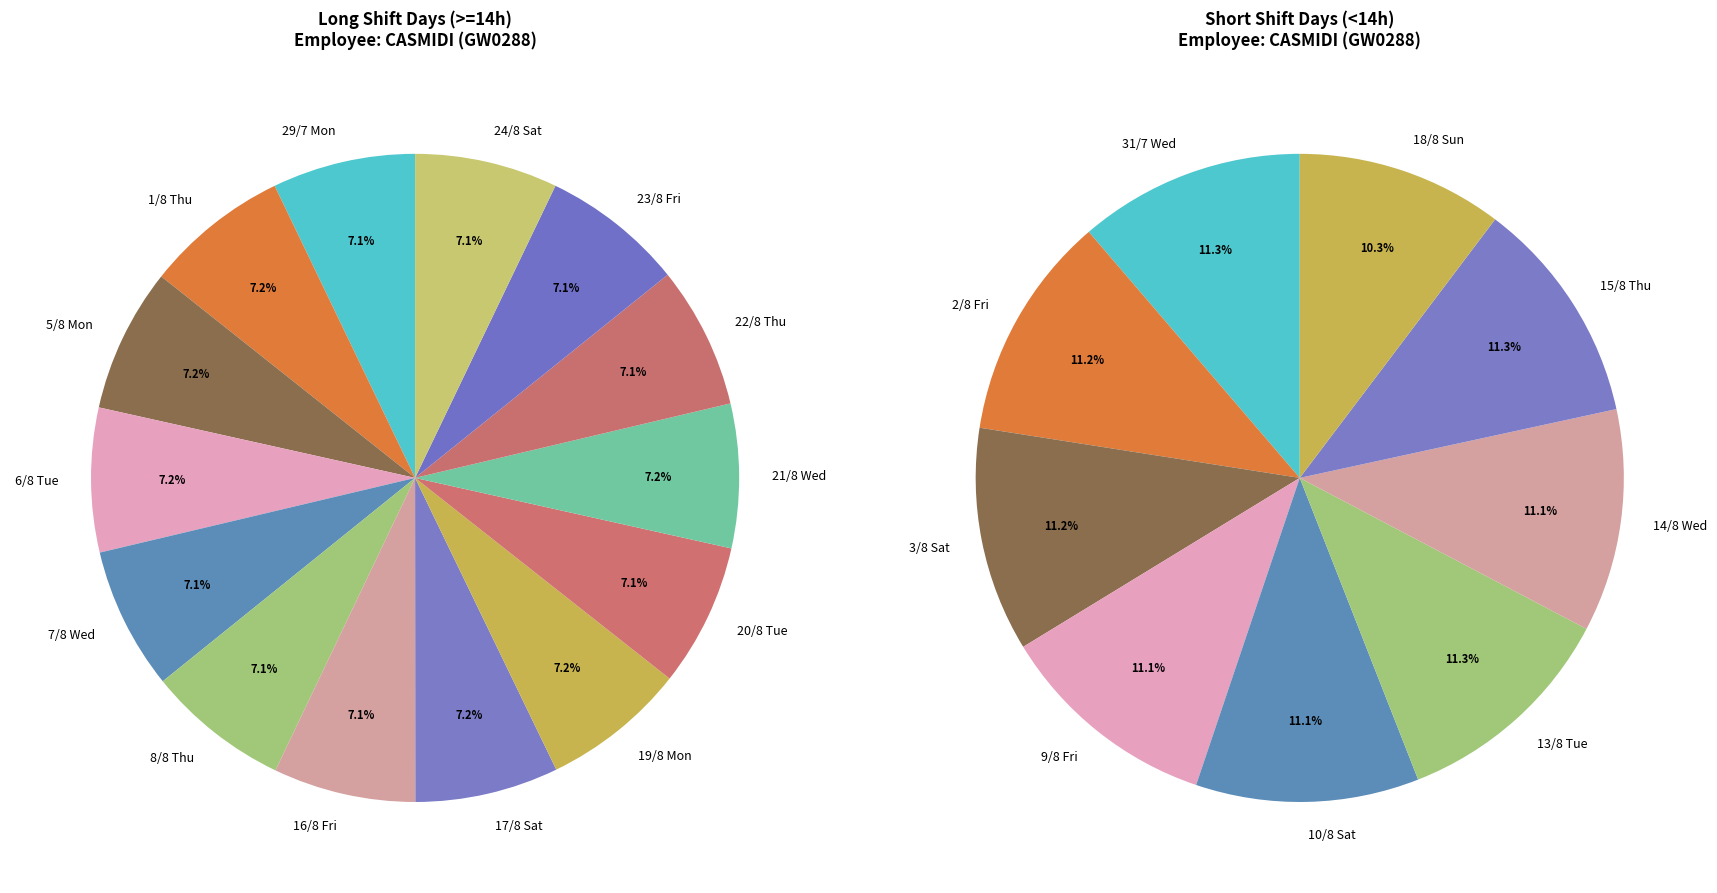

How many slices are in this pie chart?

23